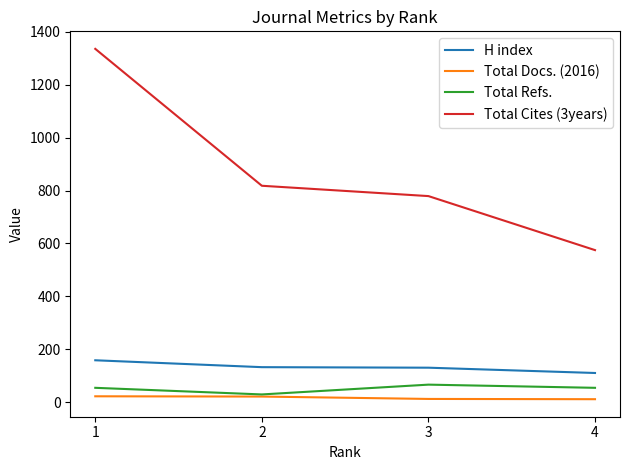

Does the chart display data point markers on the line(s)?

No